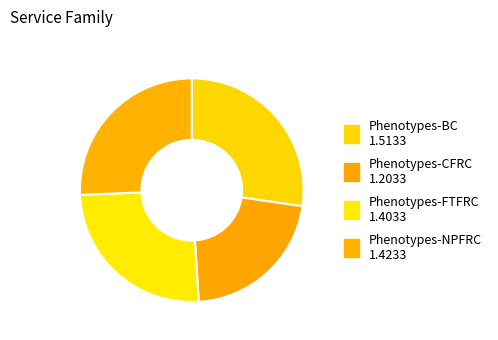

Which has a higher value, Phenotypes-CFRC or Phenotypes-BC?

Phenotypes-BC